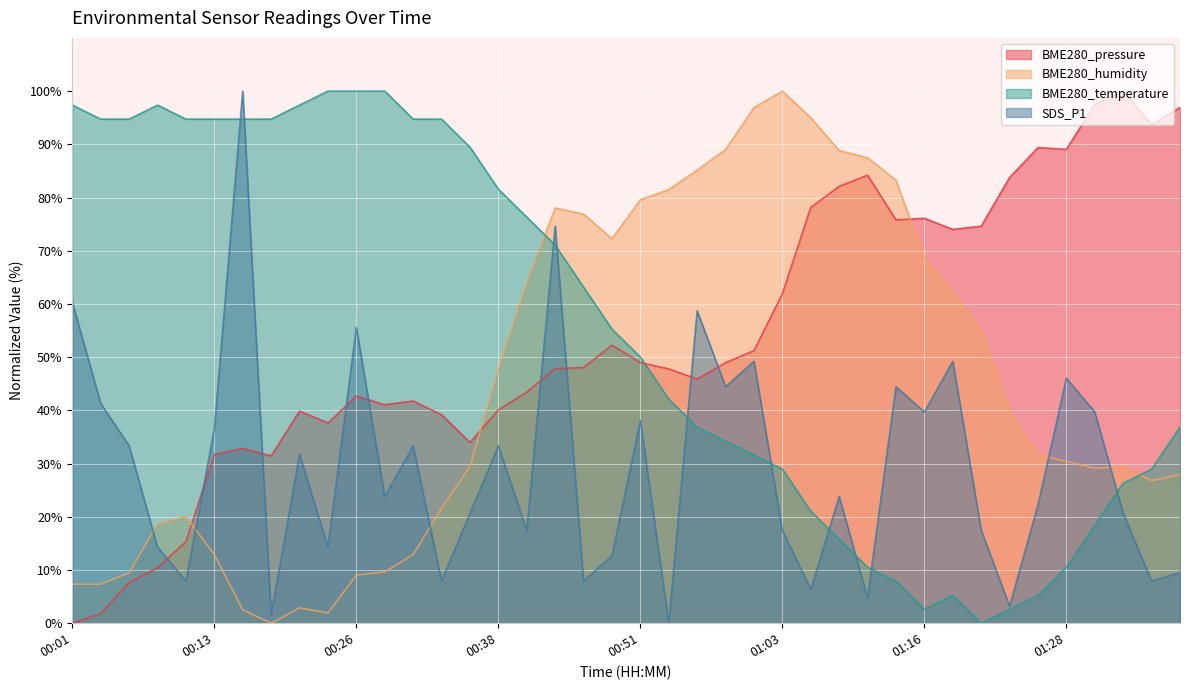

Reading right to left, list all the values displayed in this chart.

BME280_pressure: 01:38=96.9	01:35=93.7	01:33=100.0	01:30=97.5	01:28=89.1	01:25=89.4	01:23=83.8	01:20=74.6	01:18=74.0	01:16=76.1	01:13=75.8	01:11=84.2	01:08=82.1	01:06=78.1	01:03=61.9	01:01=51.2	00:58=49.0	00:56=45.9	00:53=47.8	00:51=49.0	00:48=52.3	00:46=48.0	00:43=47.9	00:41=43.4	00:38=40.1	00:36=34.0	00:33=39.2	00:31=41.8	00:28=41.1	00:26=42.7	00:23=37.6	00:21=39.9	00:18=31.5	00:16=32.8	00:13=31.7	00:11=15.4	00:09=10.4	00:06=7.7	00:04=1.8	00:01=0.0
BME280_humidity: 01:38=27.9	01:35=26.8	01:33=29.5	01:30=29.1	01:28=30.4	01:25=31.6	01:23=39.7	01:20=55.1	01:18=62.0	01:16=68.6	01:13=83.2	01:11=87.5	01:08=88.8	01:06=95.0	01:03=100.0	01:01=96.9	00:58=89.0	00:56=85.2	00:53=81.5	00:51=79.6	00:48=72.3	00:46=76.9	00:43=78.0	00:41=64.0	00:38=47.8	00:36=29.5	00:33=21.6	00:31=12.9	00:28=9.6	00:26=9.1	00:23=1.9	00:21=2.9	00:18=0.0	00:16=2.5	00:13=12.9	00:11=20.0	00:09=18.7	00:06=9.4	00:04=7.3	00:01=7.3
BME280_temperature: 01:38=36.8	01:35=28.9	01:33=26.3	01:30=18.4	01:28=10.5	01:25=5.3	01:23=2.6	01:20=0.0	01:18=5.3	01:16=2.6	01:13=7.9	01:11=10.5	01:08=15.8	01:06=21.1	01:03=28.9	01:01=31.6	00:58=34.2	00:56=36.8	00:53=42.1	00:51=50.0	00:48=55.3	00:46=63.2	00:43=71.1	00:41=76.3	00:38=81.6	00:36=89.5	00:33=94.7	00:31=94.7	00:28=100.0	00:26=100.0	00:23=100.0	00:21=97.4	00:18=94.7	00:16=94.7	00:13=94.7	00:11=94.7	00:09=97.4	00:06=94.7	00:04=94.7	00:01=97.4
SDS_P1: 01:38=9.5	01:35=7.9	01:33=20.6	01:30=39.7	01:28=46.0	01:25=22.2	01:23=3.2	01:20=17.5	01:18=49.2	01:16=39.7	01:13=44.4	01:11=4.8	01:08=23.8	01:06=6.3	01:03=17.5	01:01=49.2	00:58=44.4	00:56=58.7	00:53=0.0	00:51=38.1	00:48=12.7	00:46=7.9	00:43=74.6	00:41=17.5	00:38=33.3	00:36=20.6	00:33=7.9	00:31=33.3	00:28=23.8	00:26=55.6	00:23=14.3	00:21=31.7	00:18=1.6	00:16=100.0	00:13=36.5	00:11=7.9	00:09=14.3	00:06=33.3	00:04=41.3	00:01=60.3